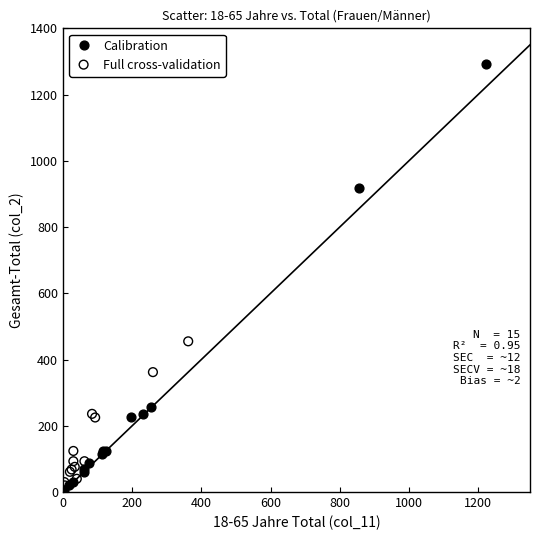

Which series contains the highest Y value?

Calibration